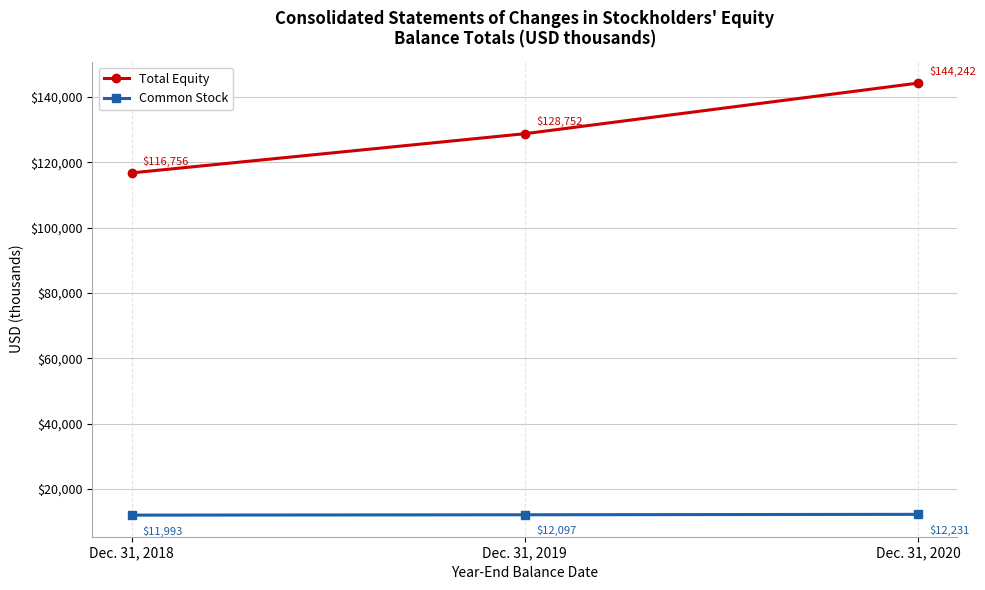

Count the Total Equity values in the range 116756 to 144242.

3